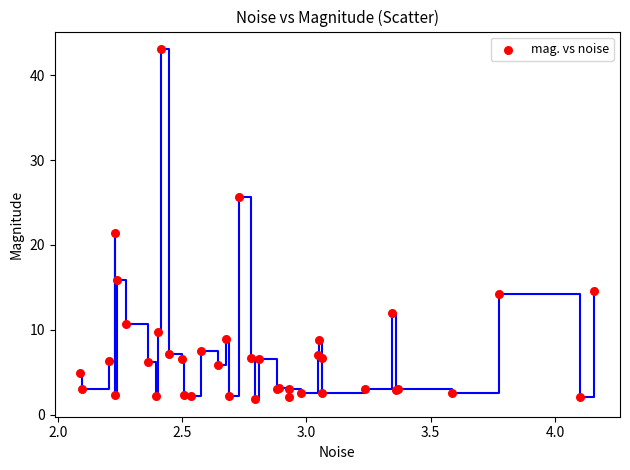

What Y value in the scatter plot is closest to 22?

21.4